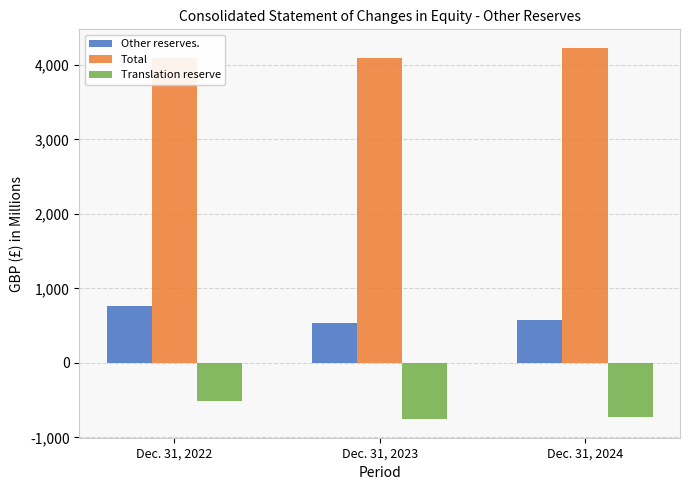

Read the Other reserves. value at Dec. 31, 2022.

763